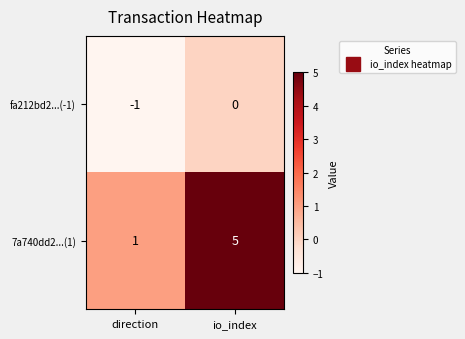

At which category does the chart reach its minimum across all series?

direction